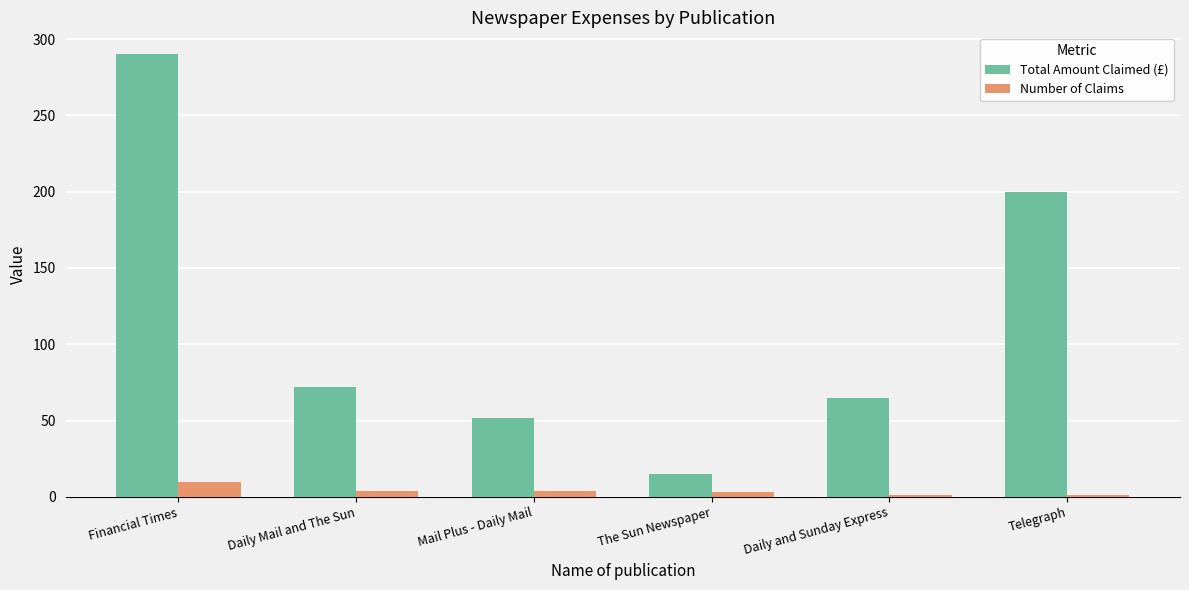

How many series are shown in this chart?

2